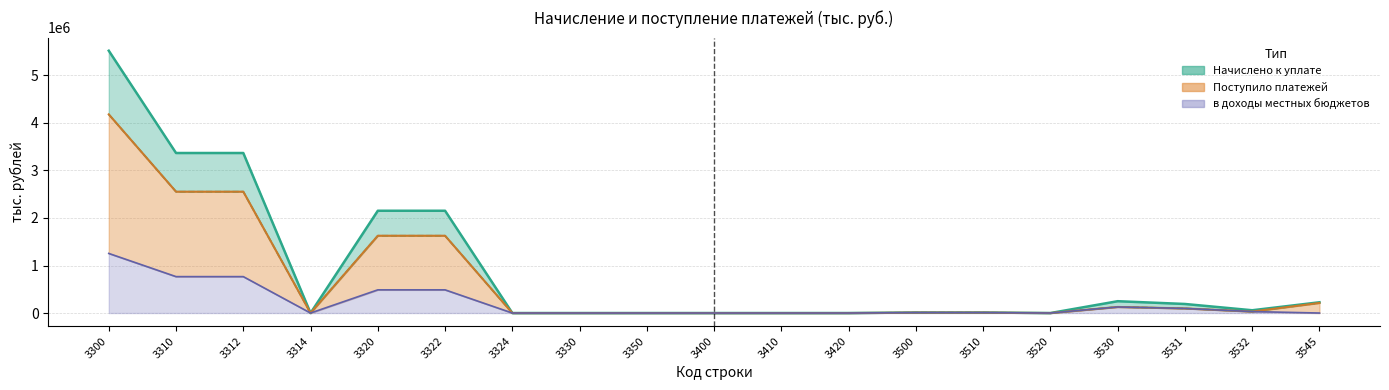

Count the number of data series in this chart.

3